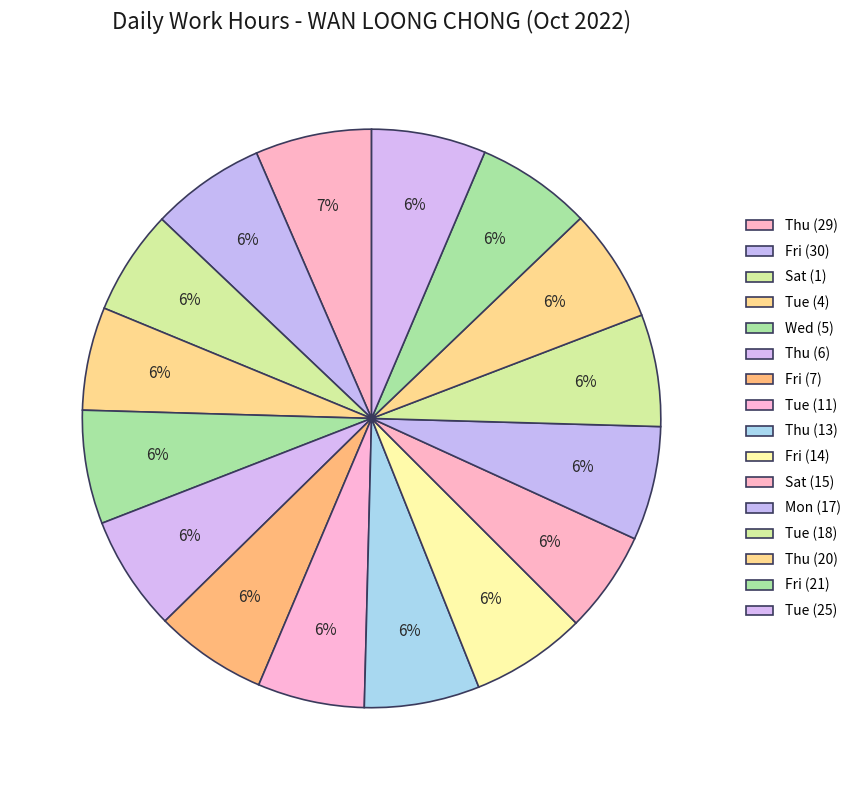

Is there a majority slice in this chart?

No